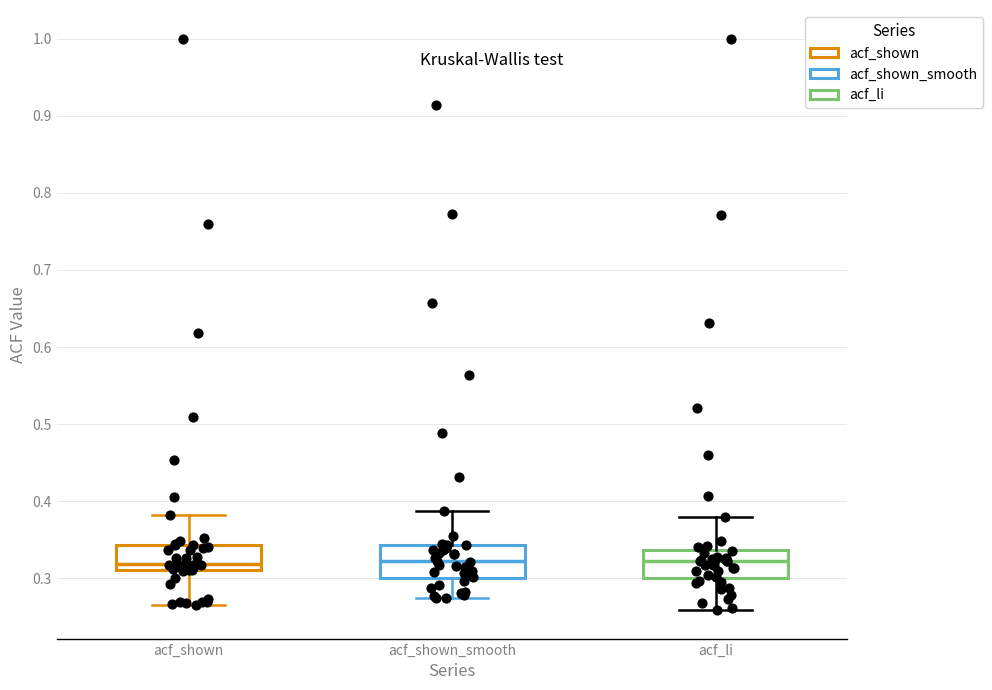

Reading left to right, transcribe this box plot: for each box, give where its median line is, the range the box spans, and where its two whiskers end, as read against the y-axis. The values are not printed on the chart, so give them approximately, as read against the axis.

acf_shown: median 0.32, box 0.31 to 0.34, whiskers 0.27 to 0.38
acf_shown_smooth: median 0.32, box 0.30 to 0.34, whiskers 0.28 to 0.39
acf_li: median 0.32, box 0.30 to 0.34, whiskers 0.26 to 0.38